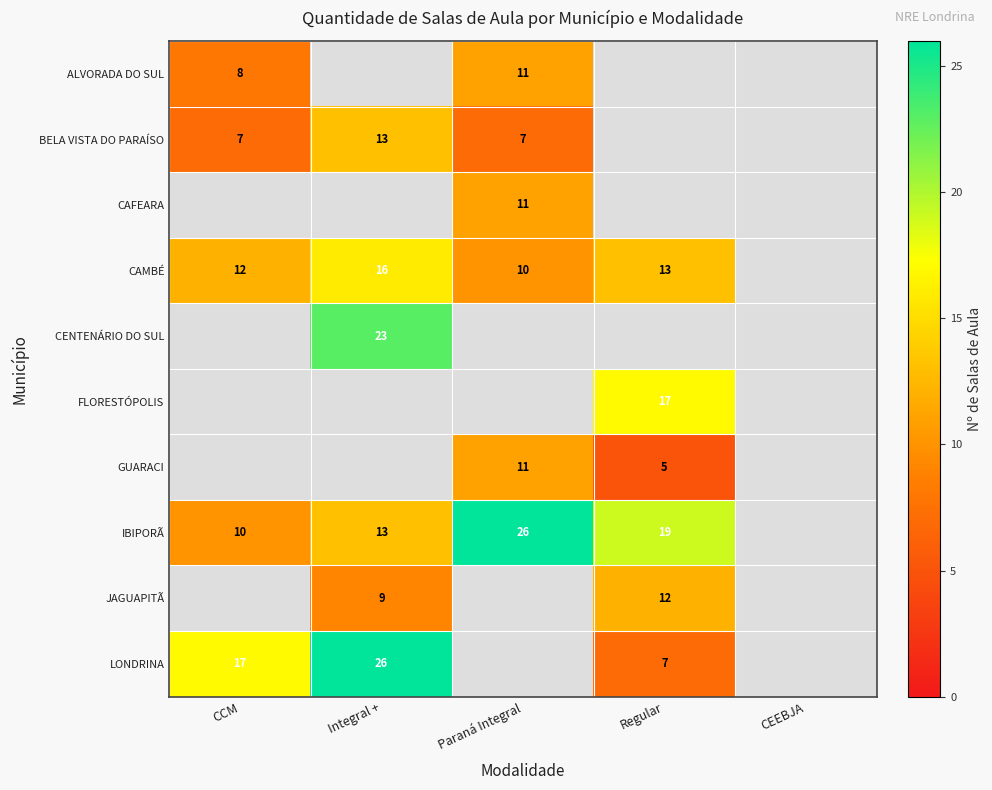

The value of ALVORADA DO SUL at Paraná Integral is 4. True or false?

False